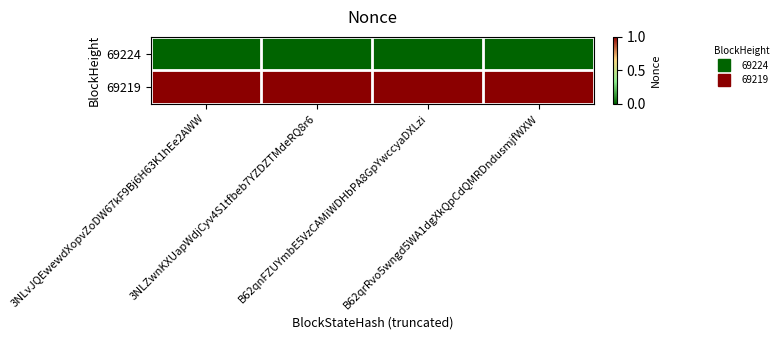

At how many categories does at least one series exceed 0?

4